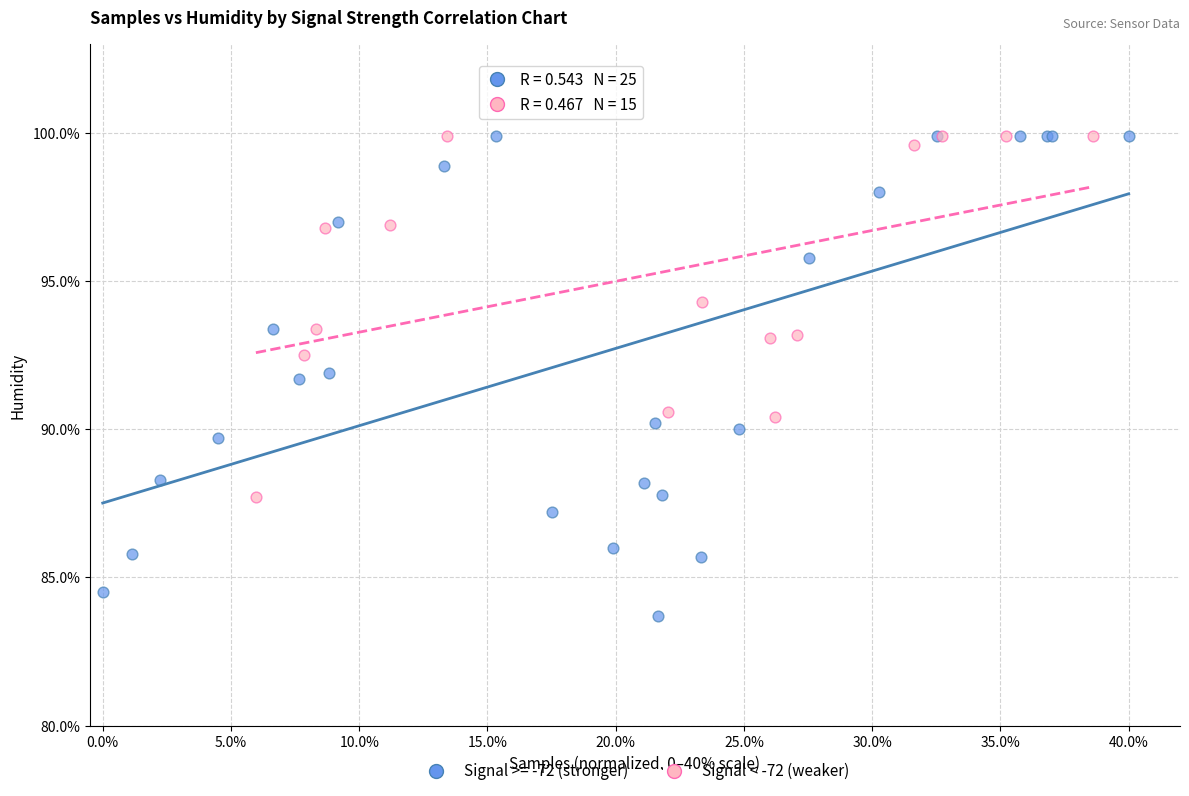

Which series has the largest Y range (max minus min)?

Signal >= -72 (stronger)